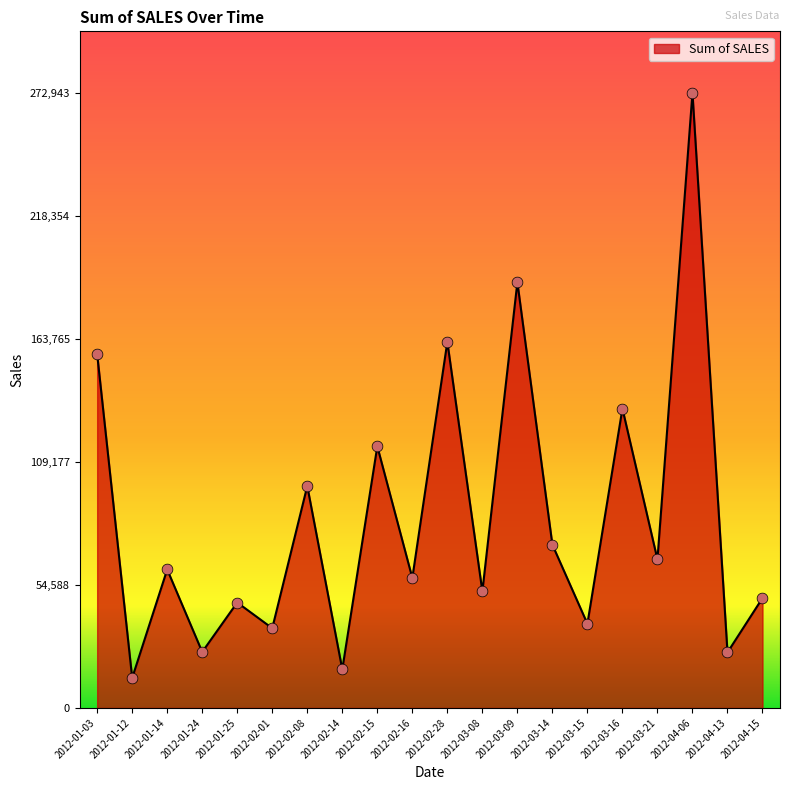

Which has a higher value, 2012-04-06 or 2012-03-21?

2012-04-06